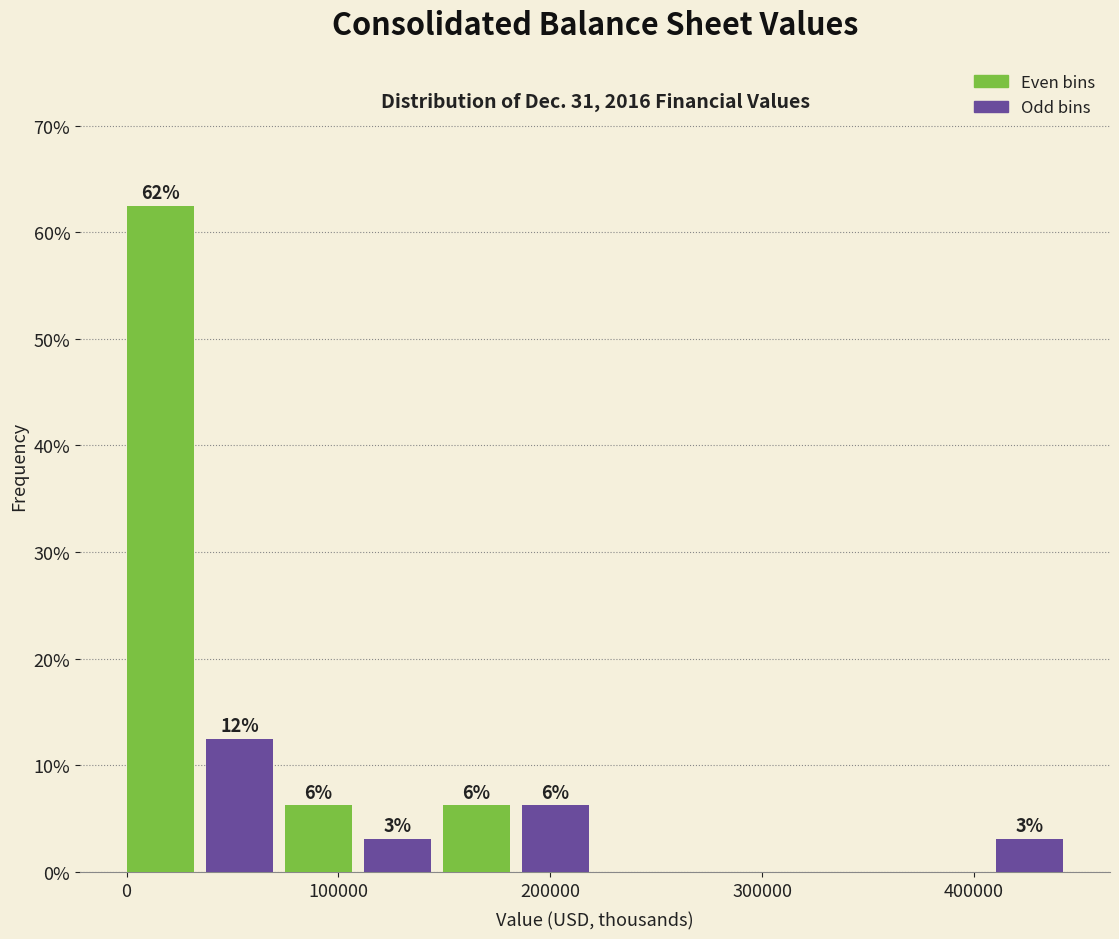

Read against the x-axis, roughly where is the centre of the tallest bar?

20000